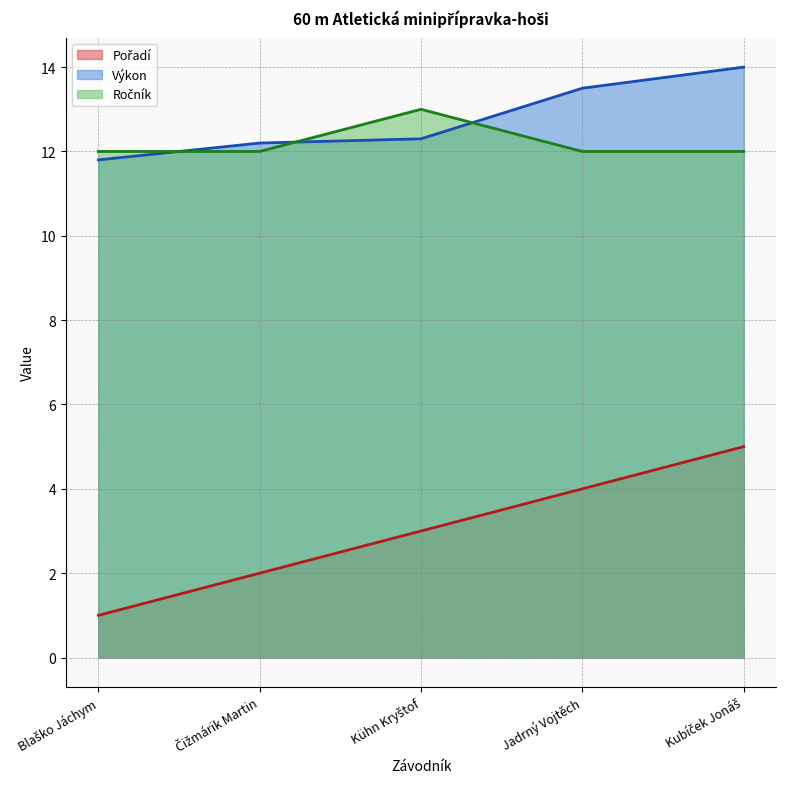

True or false: Pořadí and Výkon cross at least once.

False